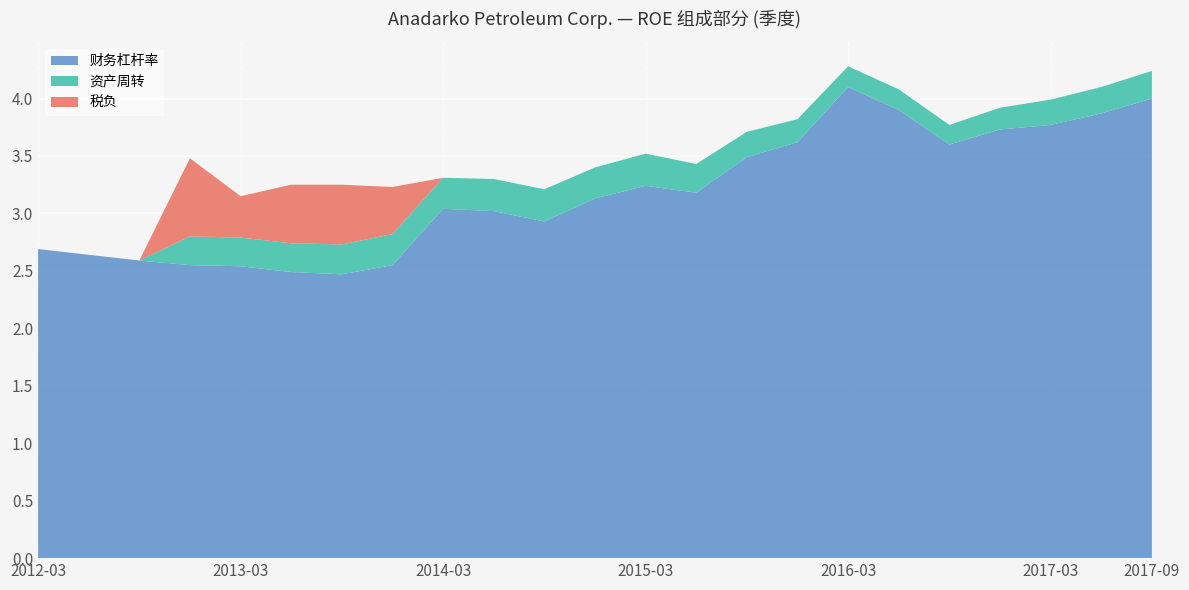

Reading left to right, what are all the values shown in this chart?

财务杠杆率: 2.7	2.6	2.6	2.5	2.5	2.5	2.5	2.5	3.0	3.0	2.9	3.1	3.2	3.2	3.5	3.6	4.1	3.9	3.6	3.7	3.8	3.9	4.0
资产周转: 0.0	0.0	0.0	0.2	0.2	0.2	0.3	0.3	0.3	0.3	0.3	0.3	0.3	0.2	0.2	0.2	0.2	0.2	0.2	0.2	0.2	0.2	0.2
税负: 0.0	0.0	0.0	0.7	0.4	0.5	0.5	0.4	0.0	0.0	0.0	0.0	0.0	0.0	0.0	0.0	0.0	0.0	0.0	0.0	0.0	0.0	0.0